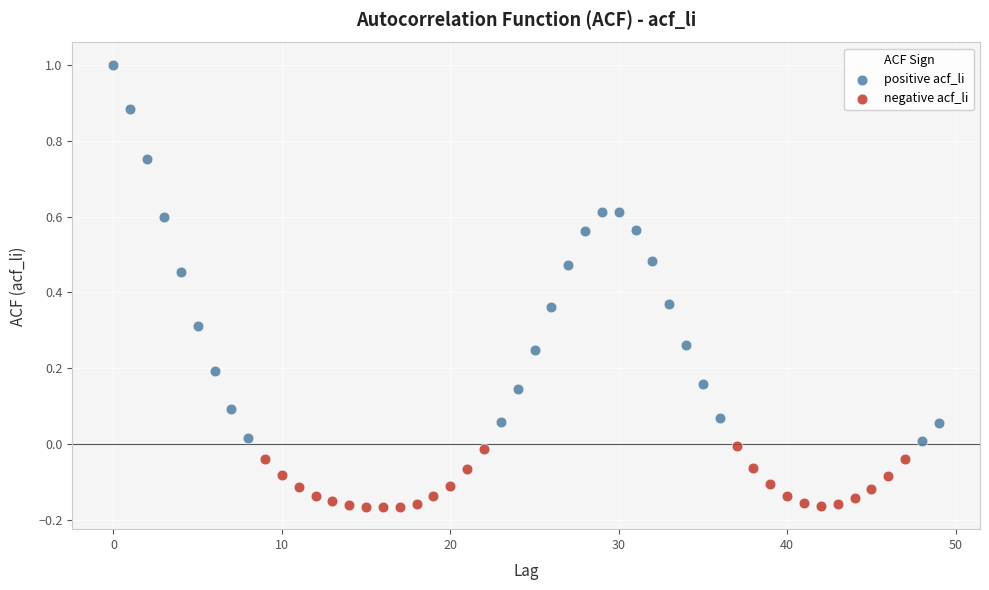

Which series reaches the minimum Y coordinate?

negative acf_li